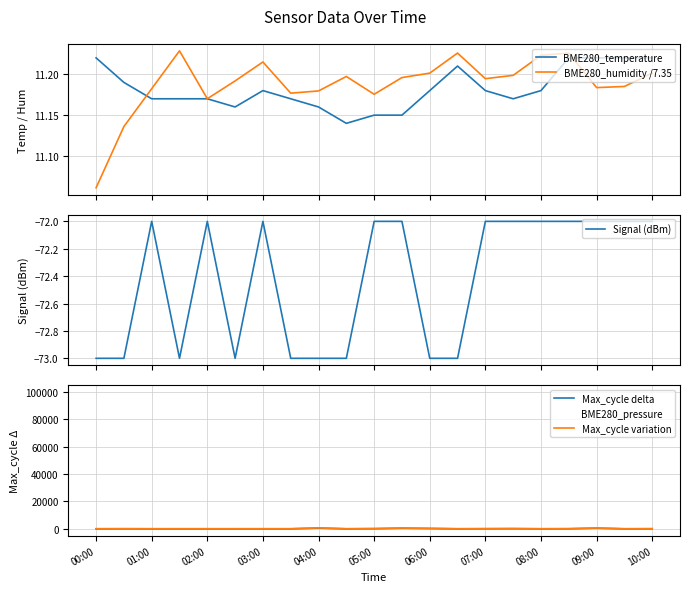

What value does the BME280_humidity /7.35 series have at 02:00?

11.2